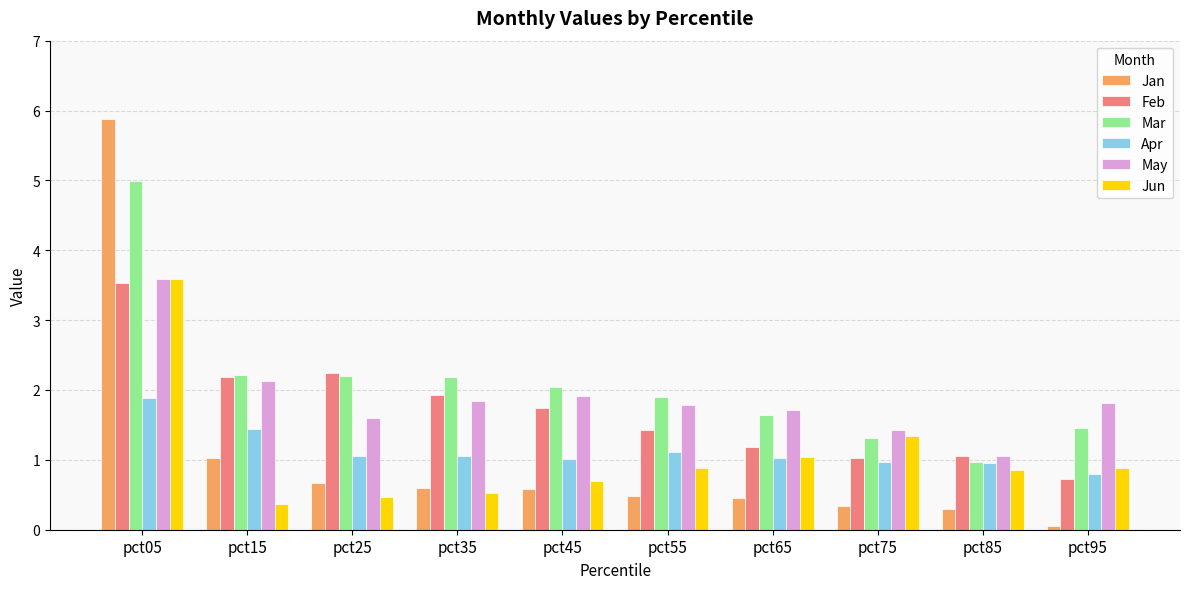

What is the spread (max minus min) of values at pct55?

1.4